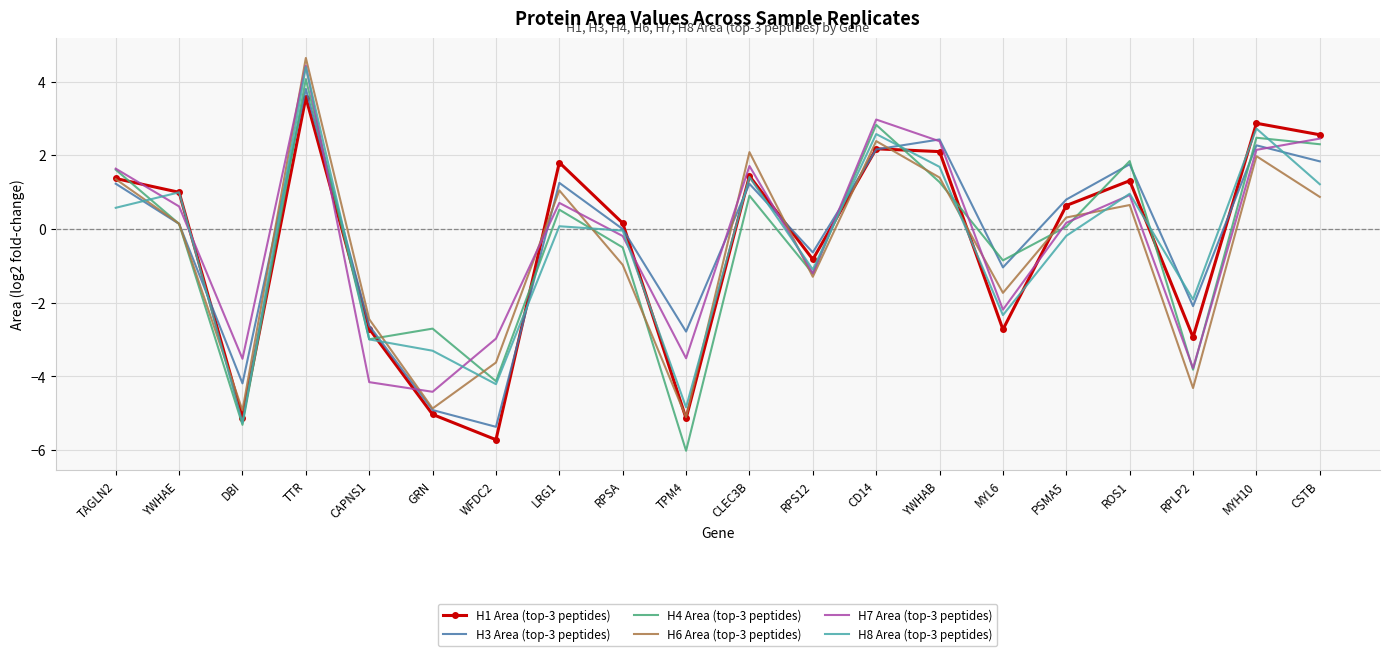

The value of H4 Area (top-3 peptides) at DBI is -7.1. True or false?

False